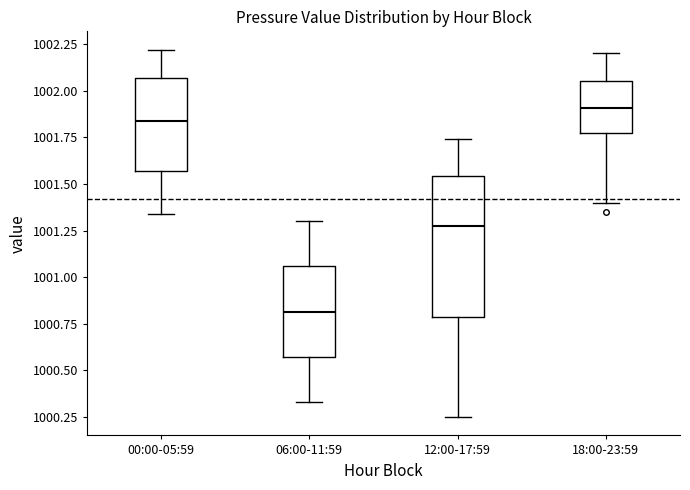

Where does the upper whisker of the box for 12:00-17:59 end on the y-axis? The values are not printed on the chart, so give them approximately, as read against the axis.

1001.75